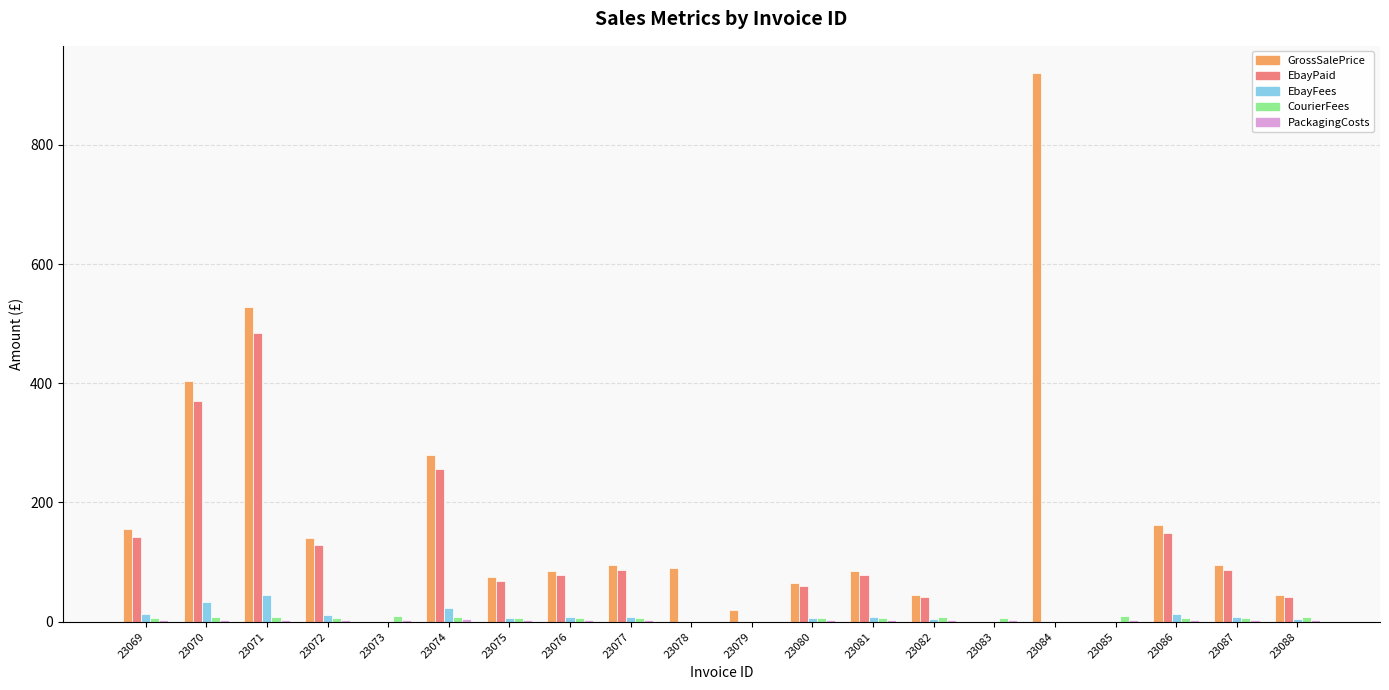

Is it true that EbayPaid equals 293.0 at 23073?

False